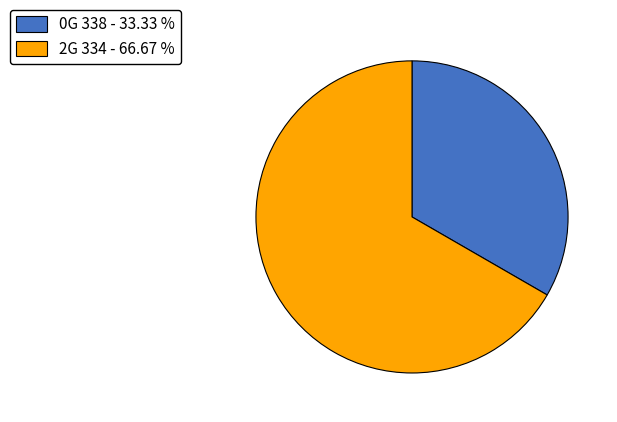

The 0G 338 slice represents 45% of the pie. True or false?

False